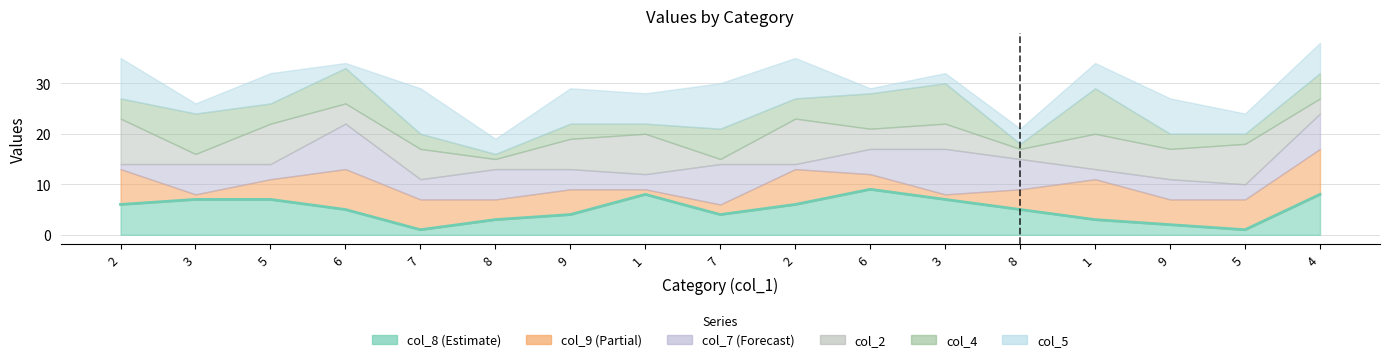

What are all the series names shown in the legend?

col_8, col_9, col_7, col_2, col_4, col_5